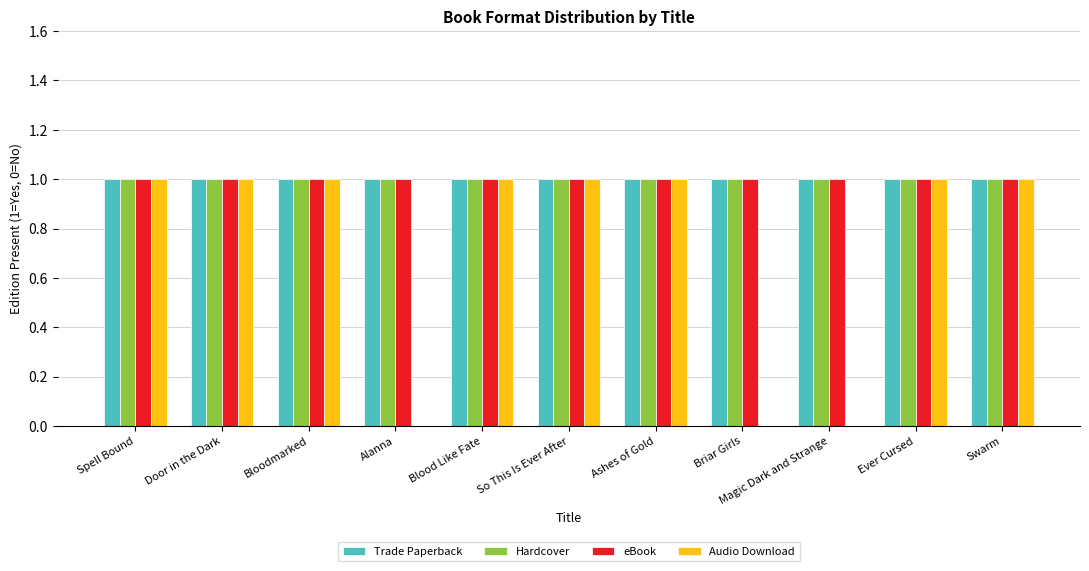

The value of Audio Download at Ashes of Gold is 1. True or false?

True